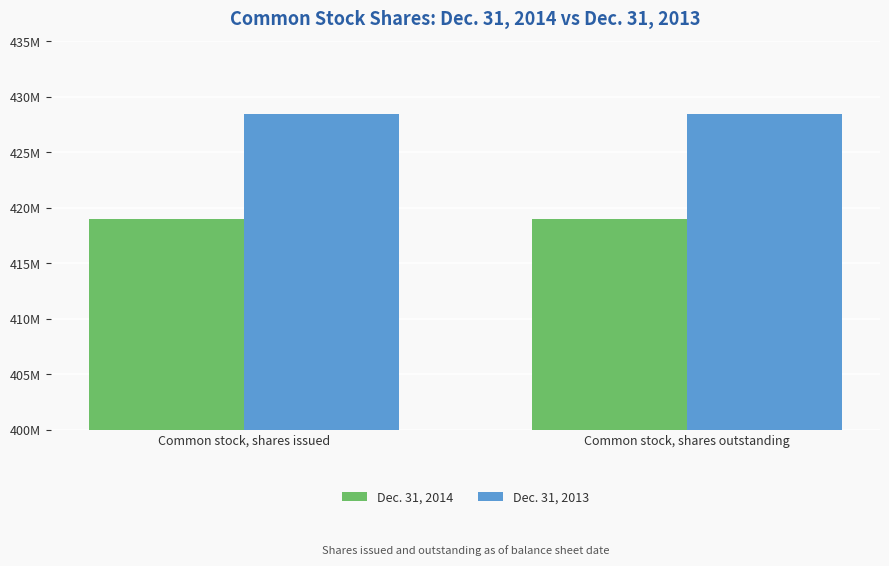

True or false: Dec. 31, 2014 has a value of 418977608 at Common stock, shares outstanding.

True